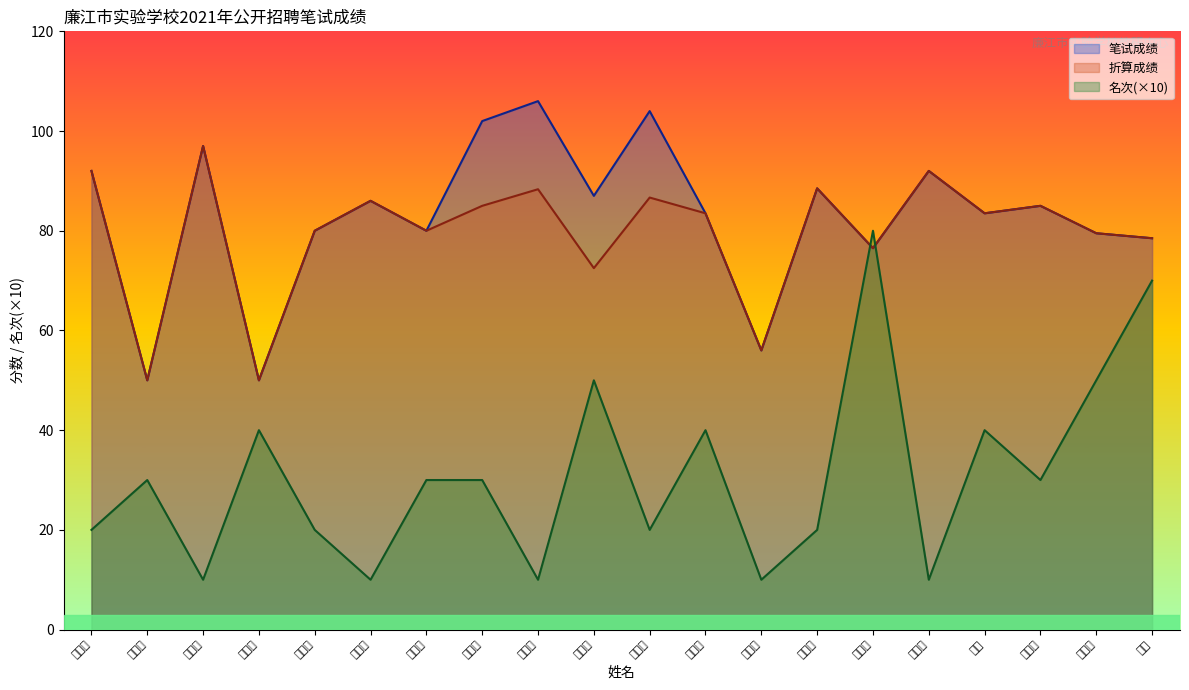

How many lines are shown in the chart?

3